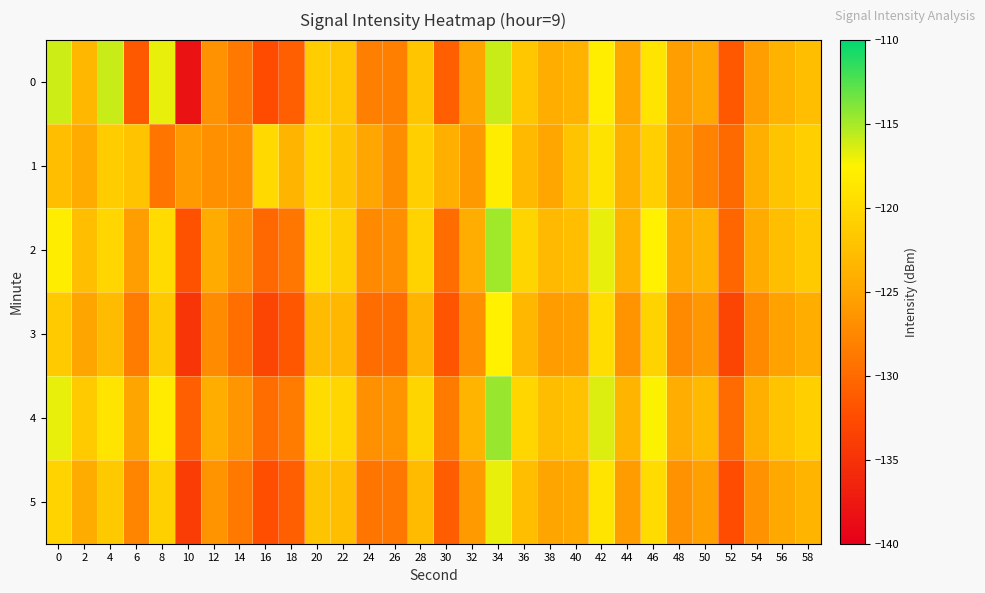

List the series in order of their peak value, highest first.

4, 2, 0, 5, 3, 1